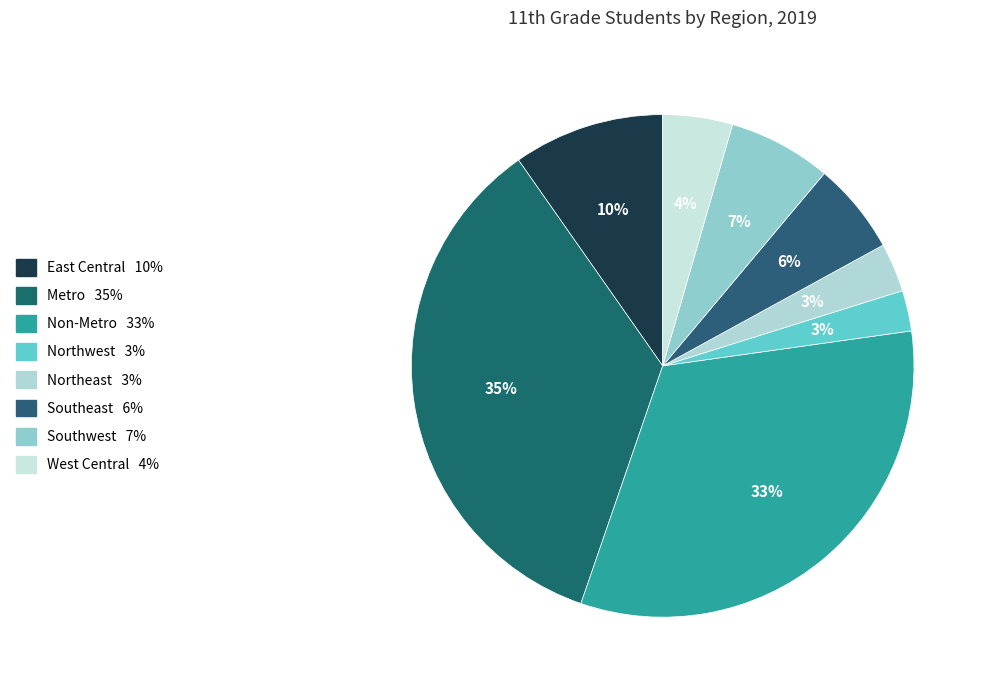

Which category has the smallest portion of the pie?

Northwest